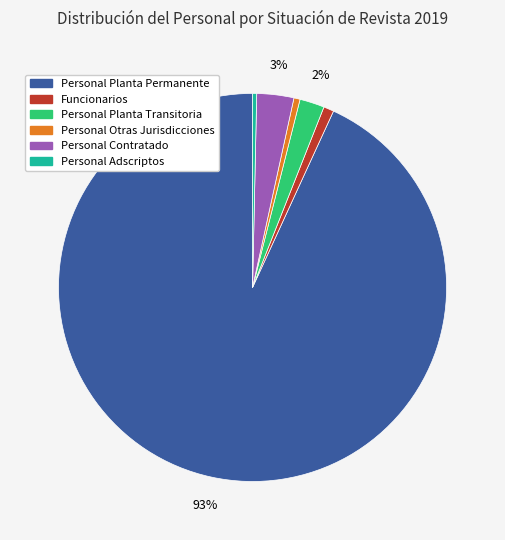

Which slice is the largest?

Personal Planta Permanente